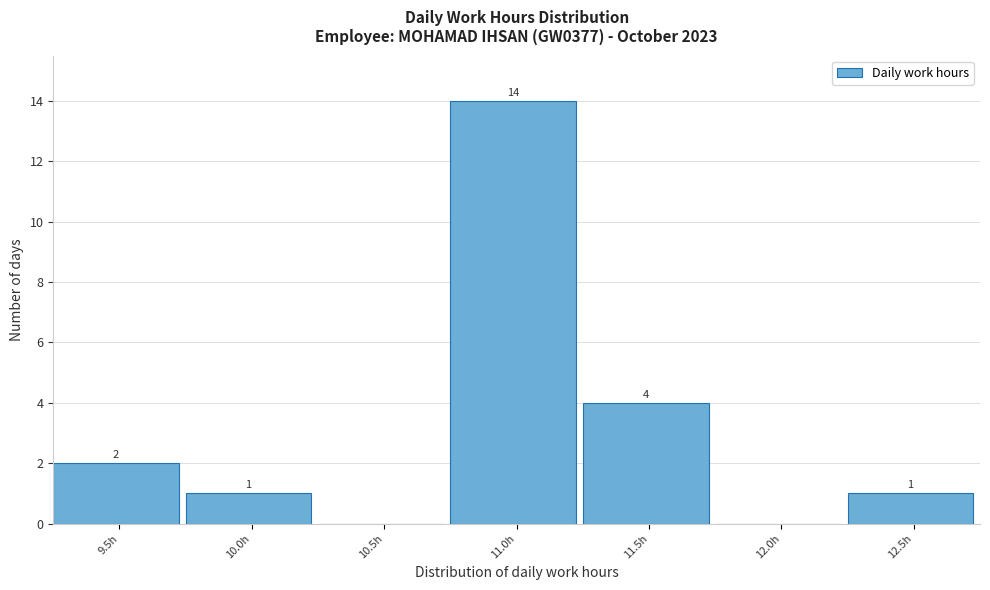

Reading left to right, extract all data points from this chart.

9.5h=2	10.0h=1	10.5h=0	11.0h=14	11.5h=4	12.0h=0	12.5h=1